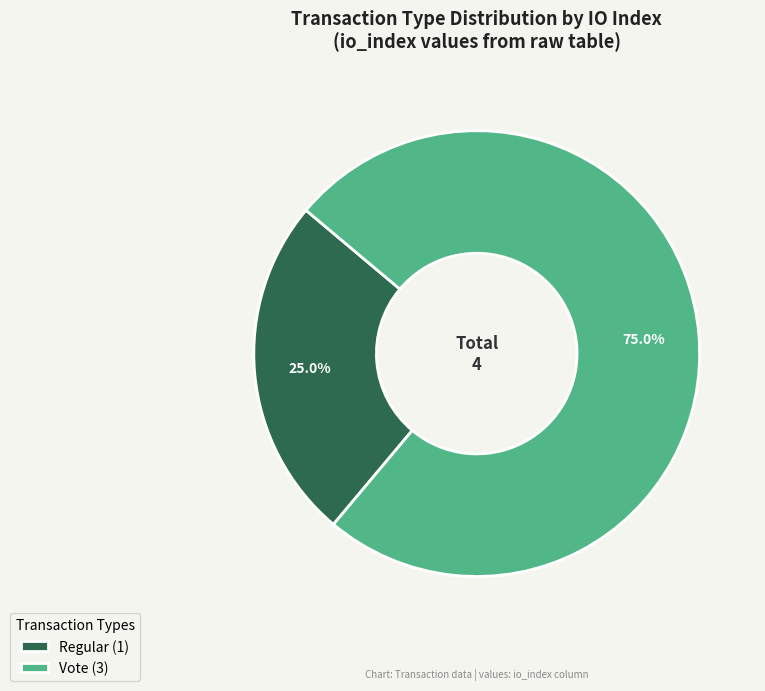

The Vote slice represents 75% of the pie. True or false?

True